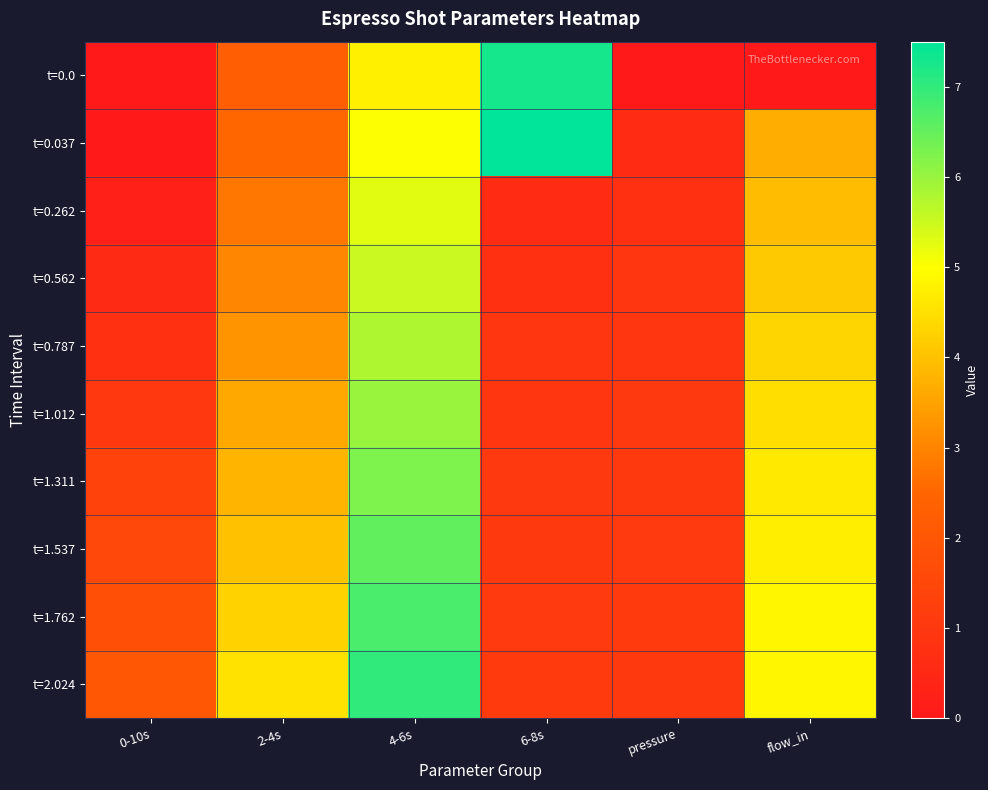

Count the number of data series in this chart.

10